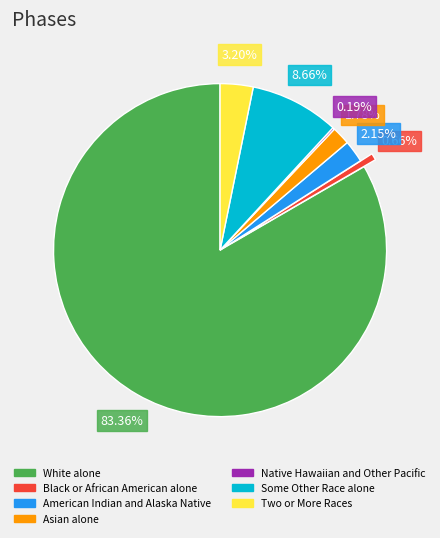

What is the ratio of the value at Some Other Race alone to the value at Two or More Races?

2.7